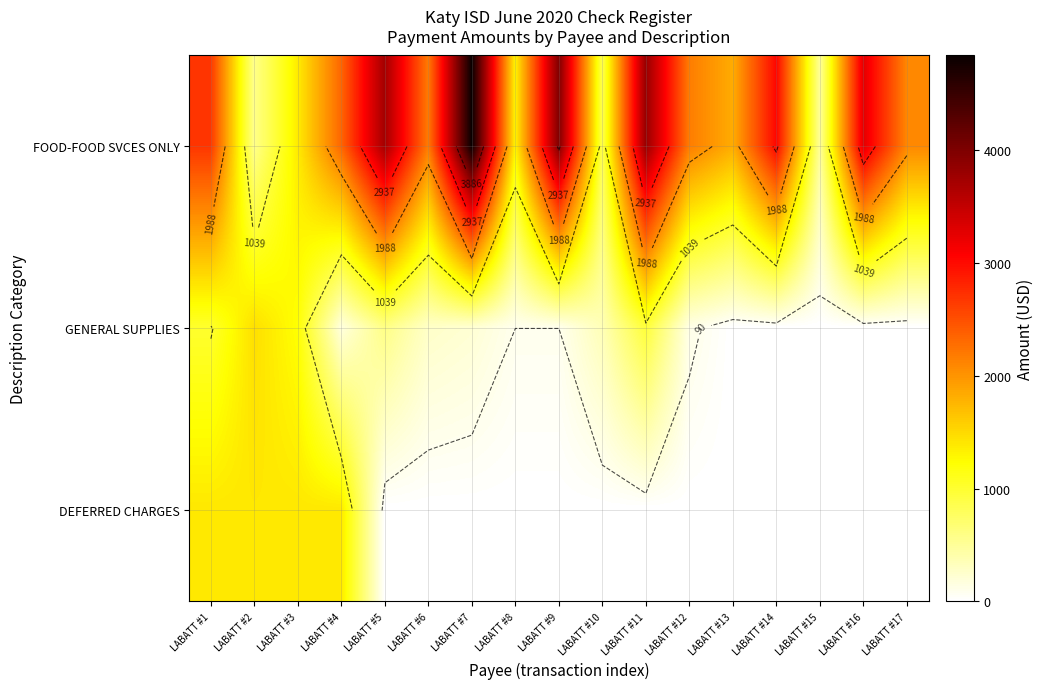

What is the greatest value displayed?

4835.7